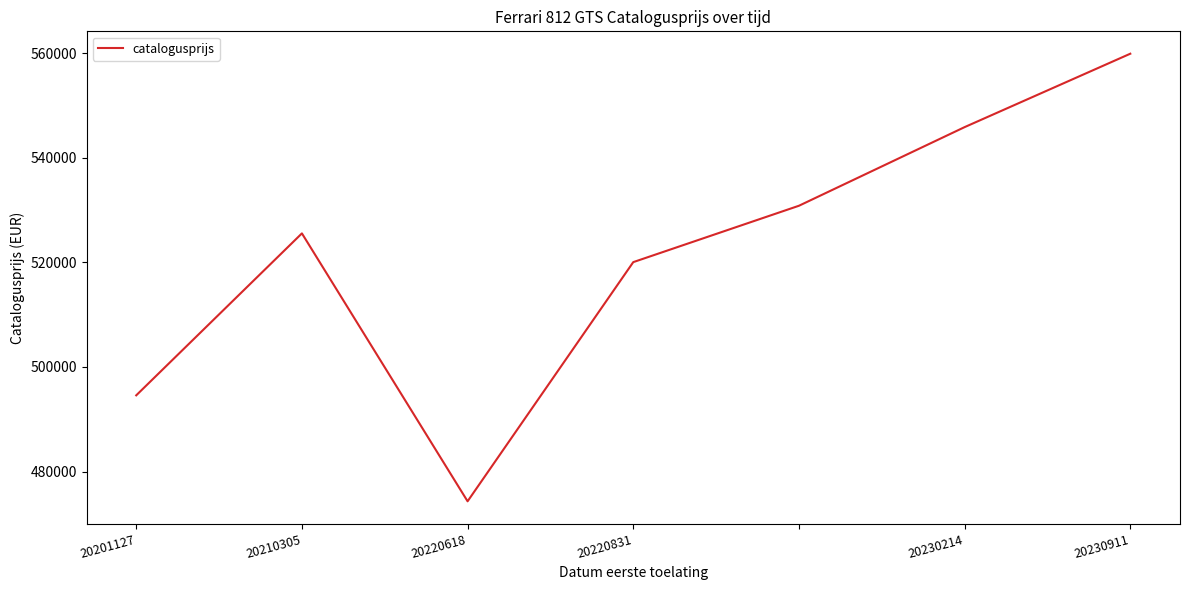

True or false: there are more than 0 points higher than both neighbors.

True